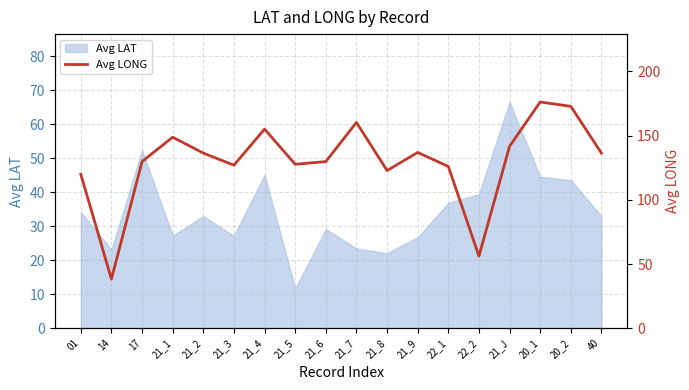

The value at 21_2 is 136.4. True or false?

True